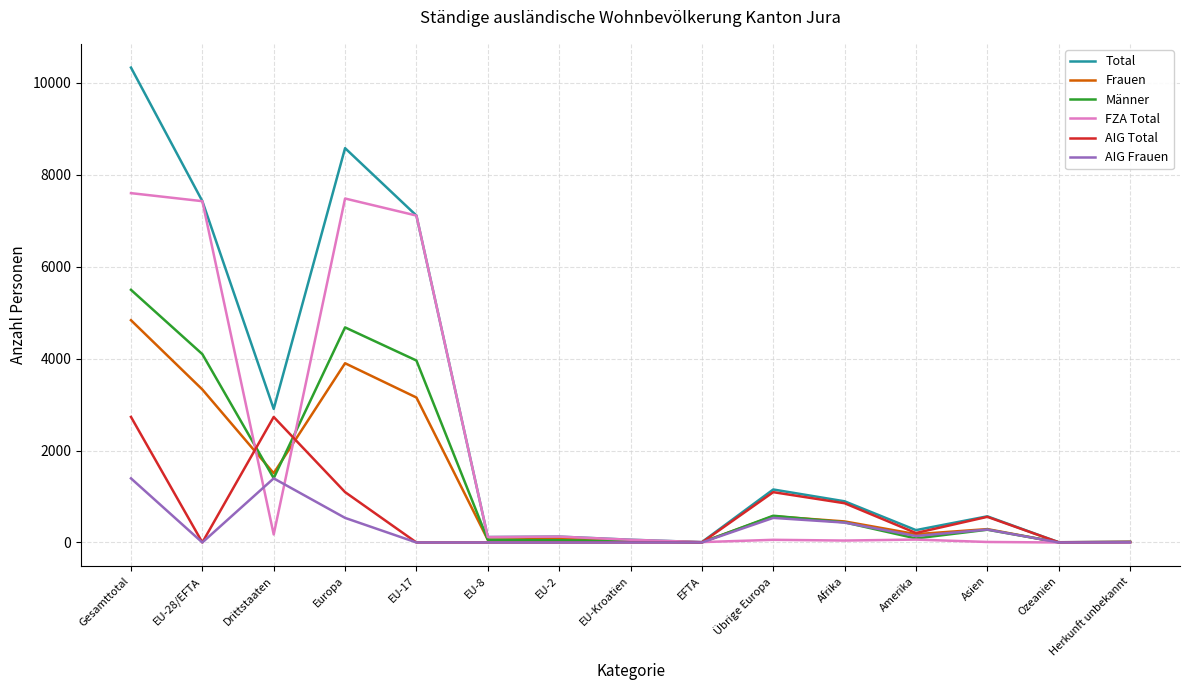

At which category is the sum across all series the highest?

Gesamttotal